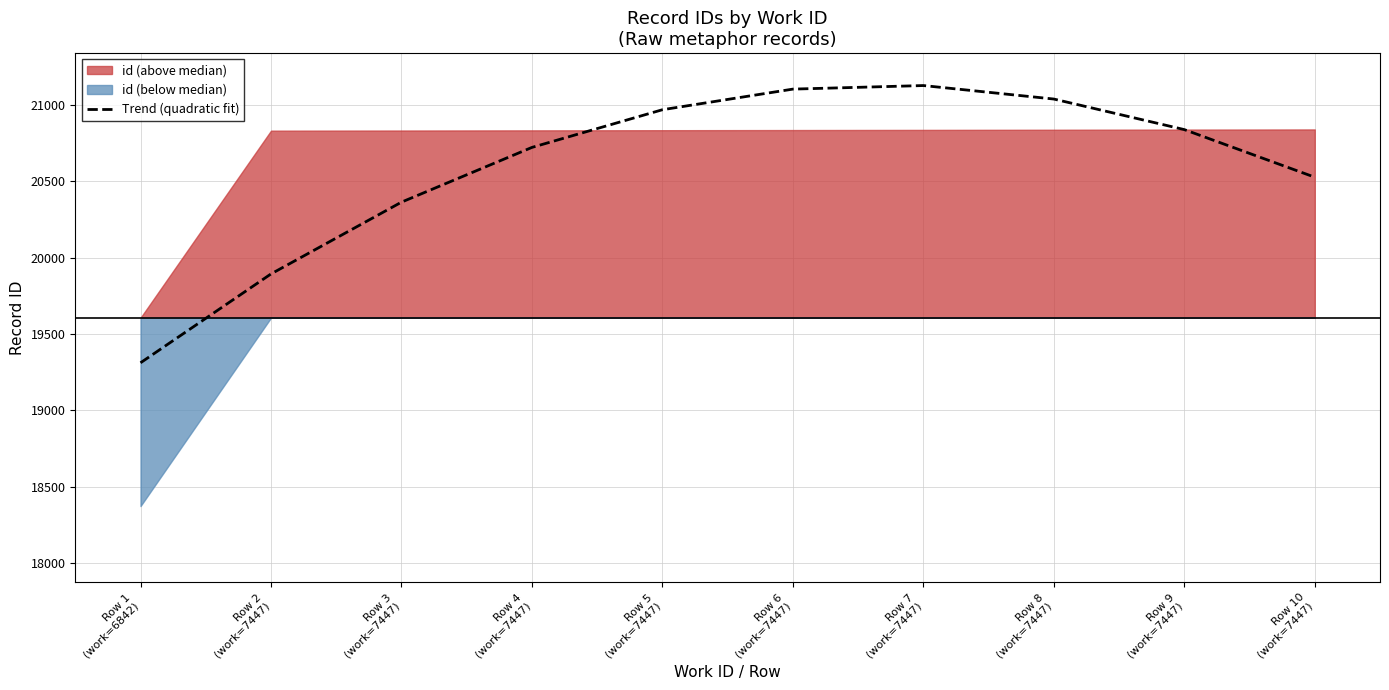

What position from the left is Row 3
(work=7447)?

3